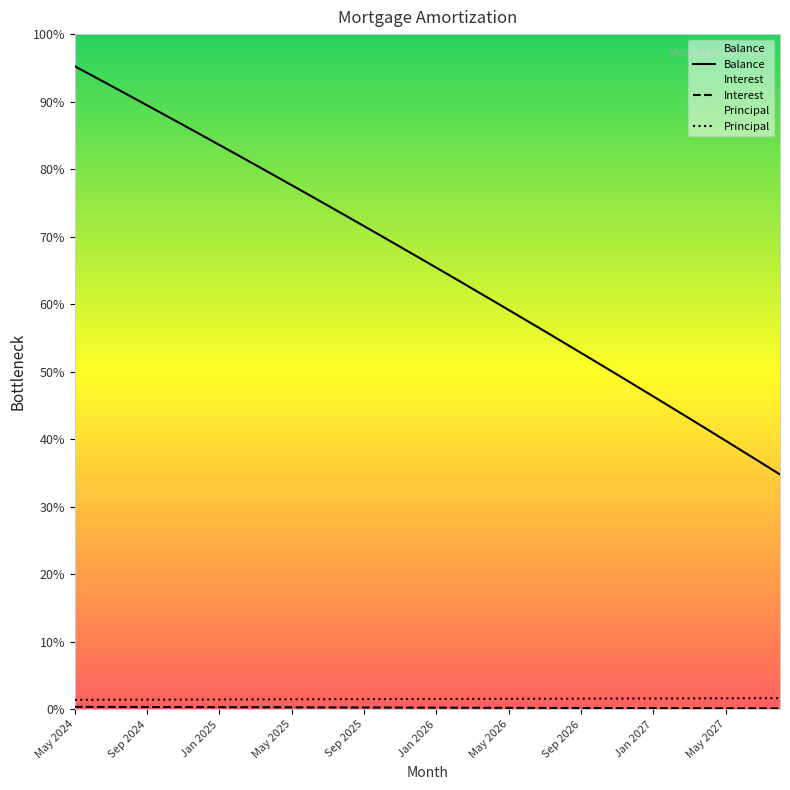

The value of Principal at Jul 2026 is 517.0. True or false?

True